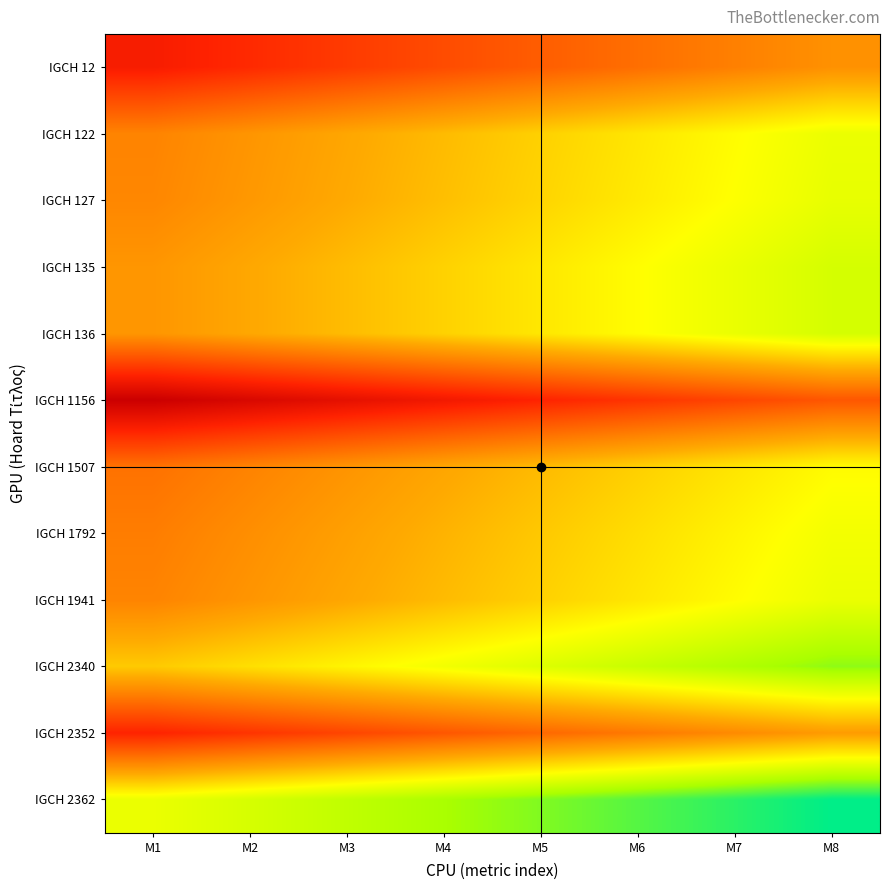

Between M5 and M1, which is larger?

M5